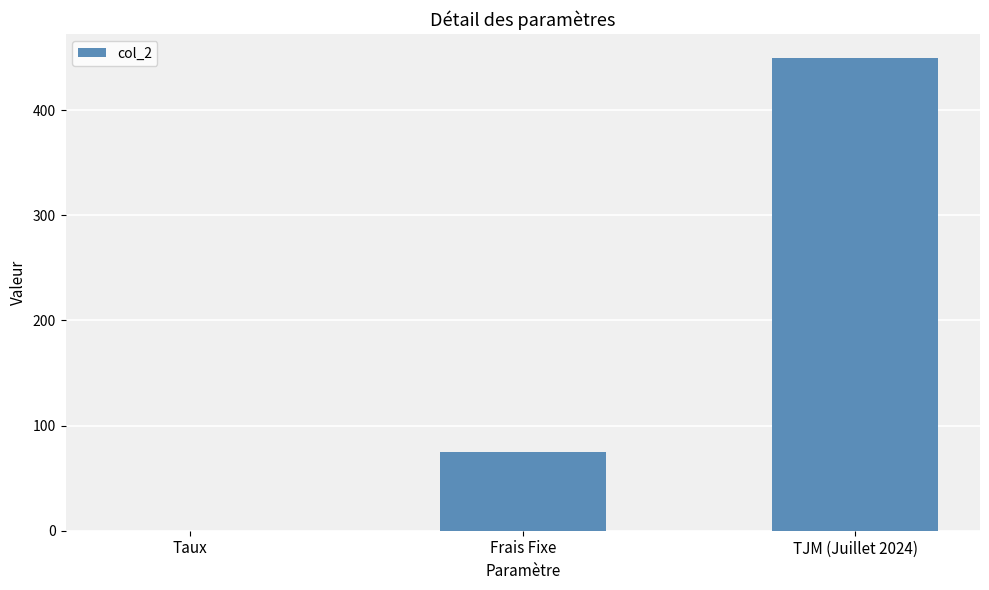

The chart shows a value of 128.1 at Frais Fixe. True or false?

False